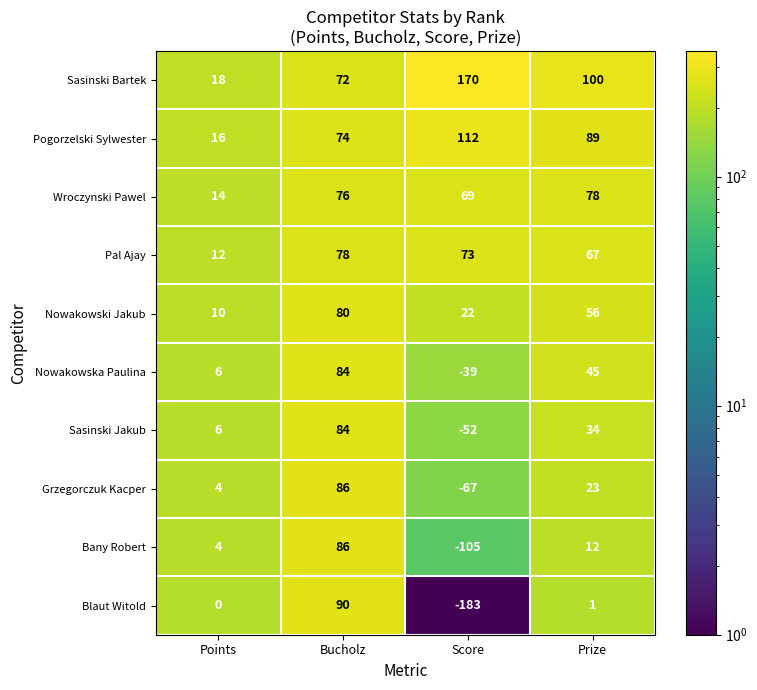

True or false: Blaut Witold has a value of 27 at Bucholz.

False